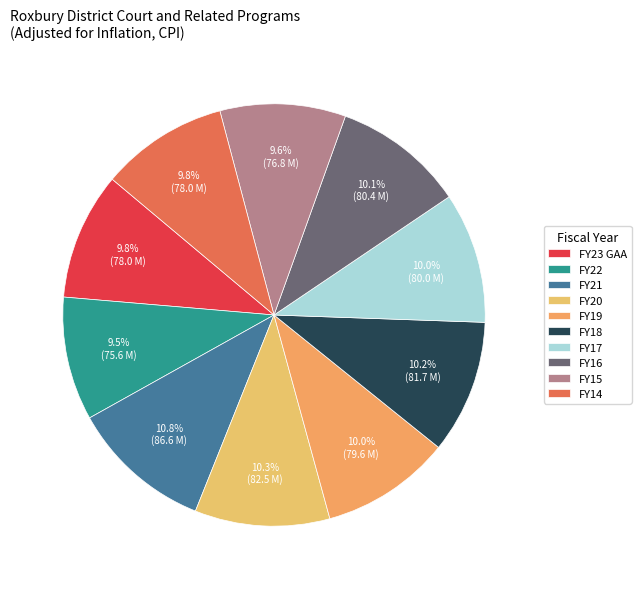

To the nearest percent, what is the combined percentage of FY20 and FY17?

20%